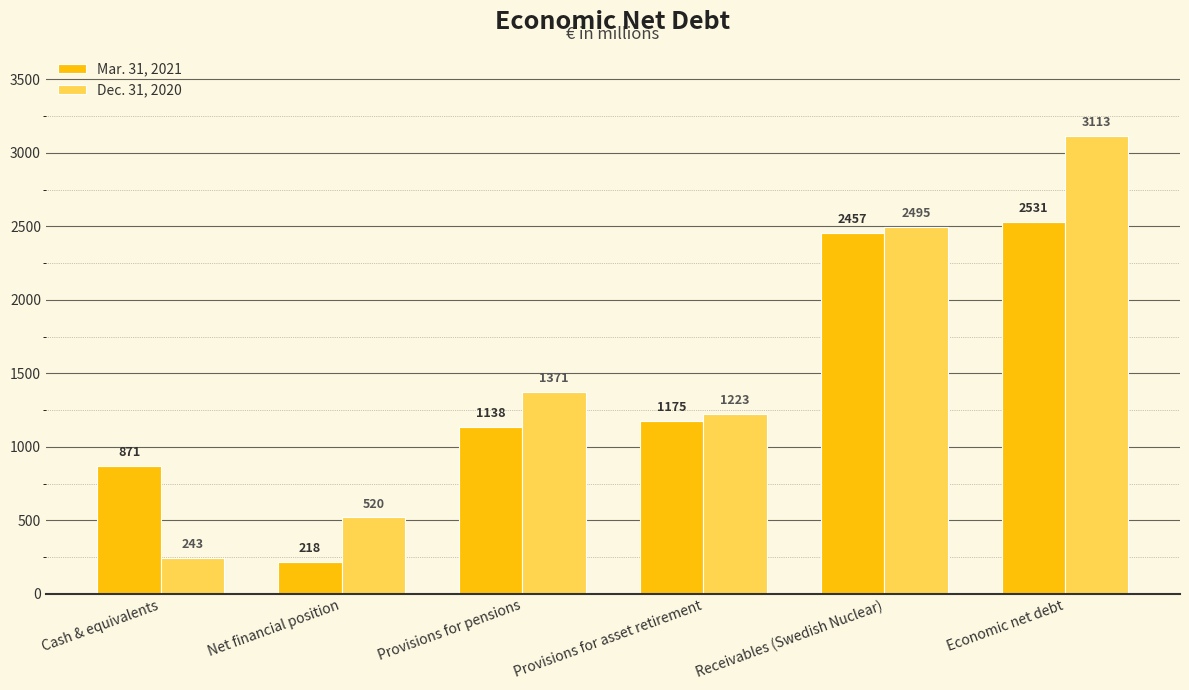

What is the value of the Mar. 31, 2021 bar at the 5th from the left?

2457